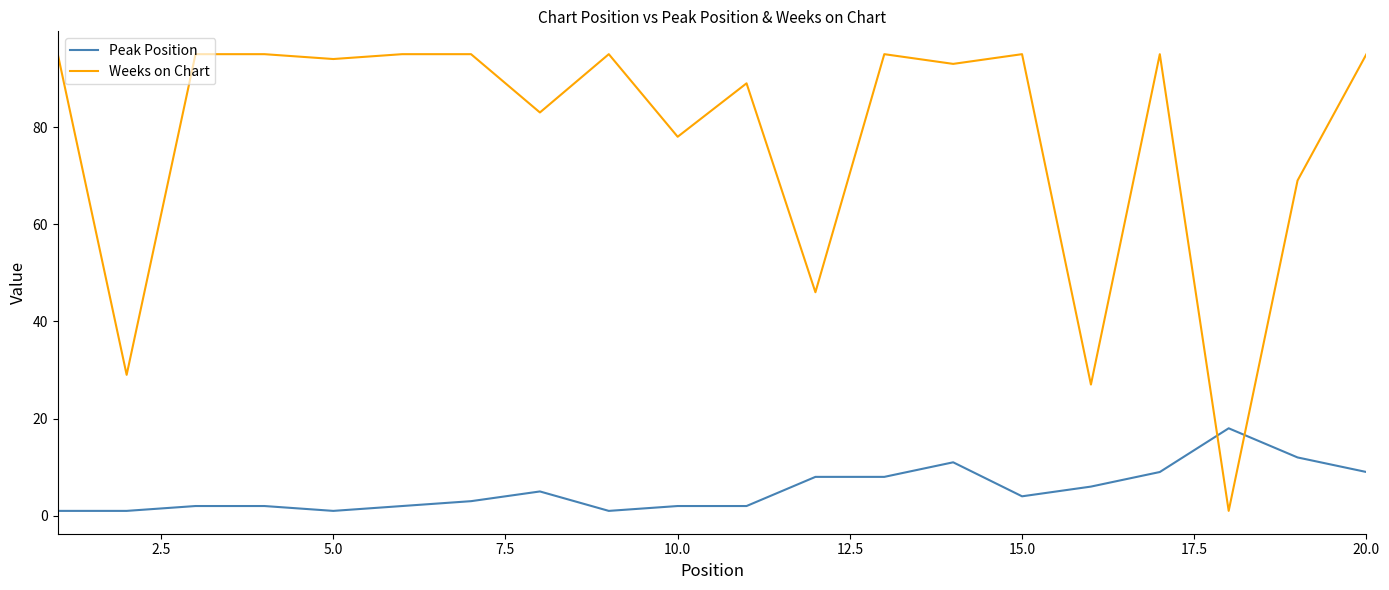

Which series has the widest spread of values?

Weeks on Chart